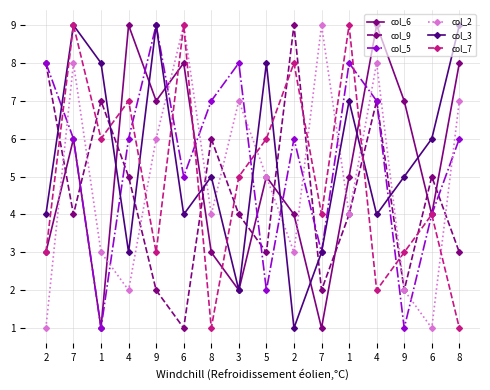

Reading left to right, list all the values displayed in this chart.

col_6: 3	6	1	9	7	8	3	2	5	4	1	5	9	7	4	8
col_9: 8	4	7	5	2	1	6	4	3	9	2	4	7	2	5	3
col_5: 8	6	1	6	9	5	7	8	2	6	3	8	7	1	4	6
col_2: 1	8	3	2	6	9	4	7	5	3	9	4	8	2	1	7
col_3: 4	9	8	3	9	4	5	2	8	1	3	7	4	5	6	9
col_7: 3	9	6	7	3	9	1	5	6	8	4	9	2	3	4	1